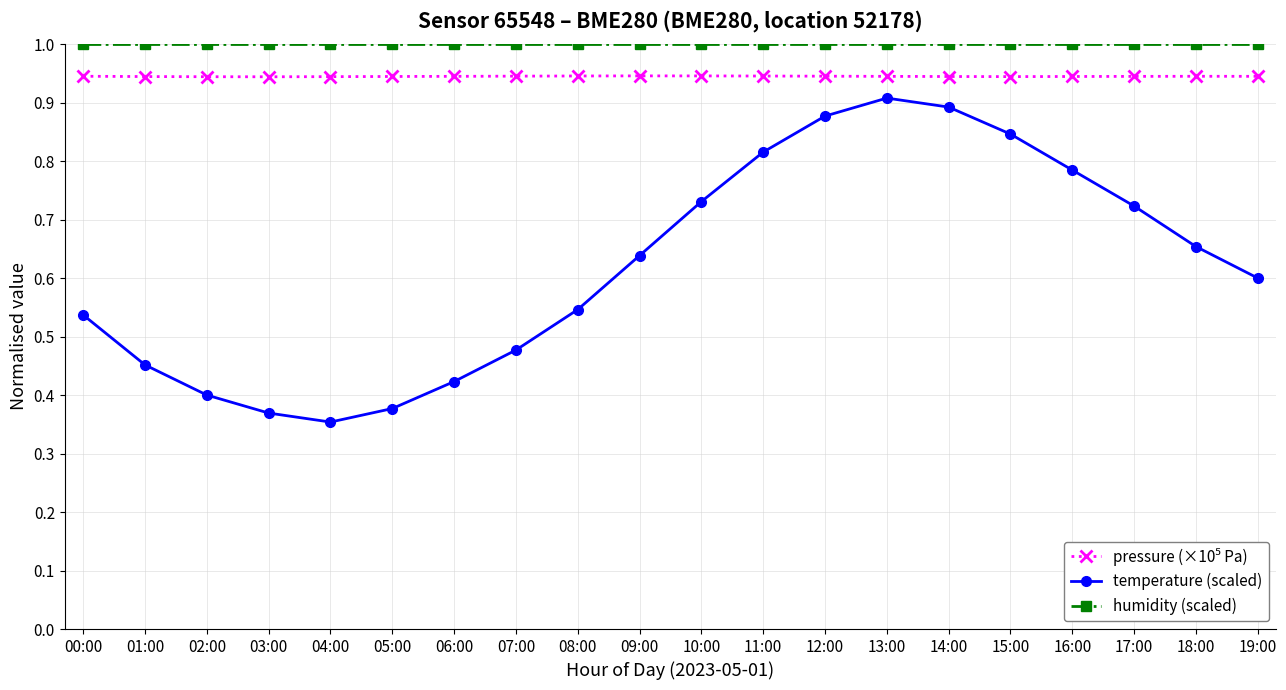

What is the minimum value for humidity (scaled)?

1.0